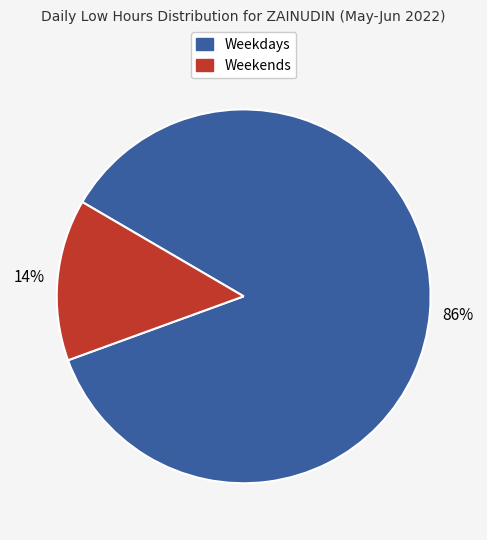

To the nearest percent, what is the difference between the largest and smallest slice percentages?

72%